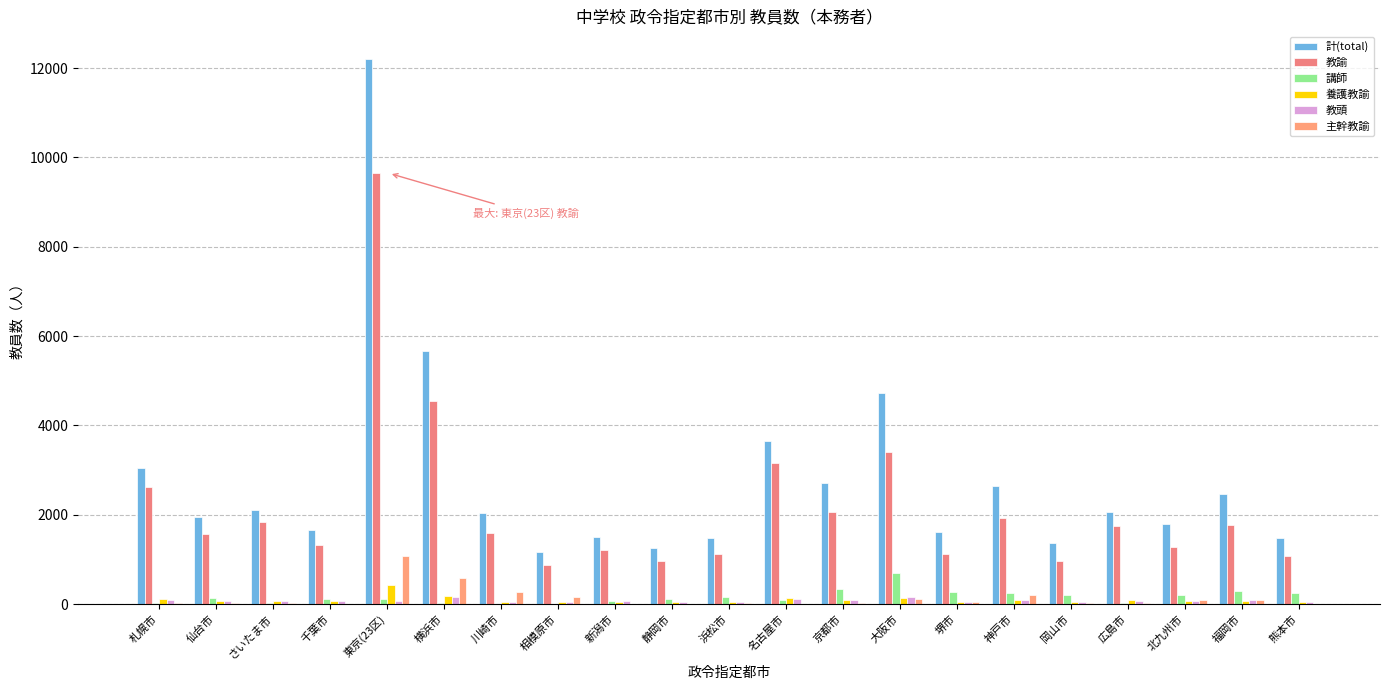

Reading right to left, transcribe all the data shown in this chart.

計(total): 1484	2471	1797	2062	1379	2644	1624	4719	2705	3654	1483	1259	1495	1159	2038	5676	12212	1668	2108	1953	3042
教諭: 1070	1782	1286	1747	960	1927	1124	3402	2071	3169	1132	973	1211	876	1604	4554	9644	1335	1846	1571	2614
講師: 246	303	200	23	203	255	274	687	335	87	157	116	80	0	1	29	110	118	17	139	26
養護教諭: 46	80	68	86	45	83	41	142	89	148	54	41	56	38	54	178	435	67	78	78	120
教頭: 50	88	72	77	46	92	48	154	87	120	55	55	60	39	55	166	79	61	67	72	103
主幹教諭: 12	104	83	30	22	202	45	120	19	10	16	13	12	166	268	592	1070	13	26	25	33